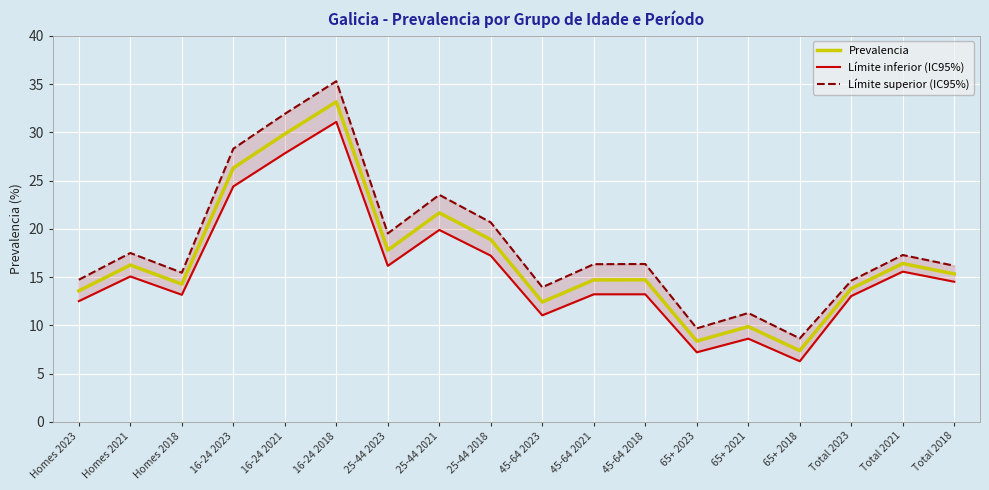

What is the value of the Límite inferior (IC95%) point at the 16th from the left?

13.0